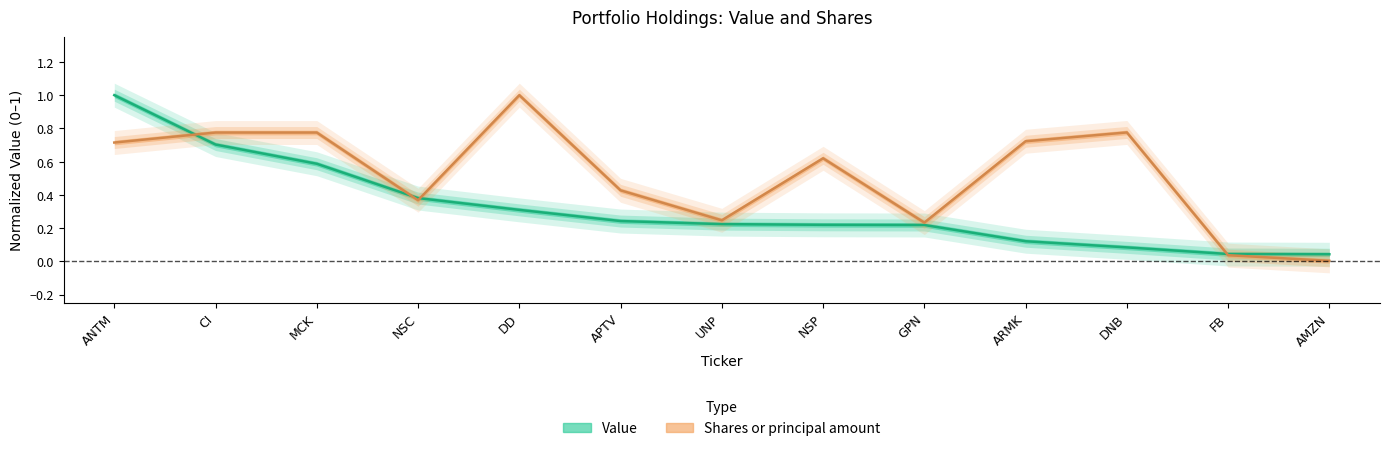

What are all the series names shown in the legend?

Value, Shares or principal amount